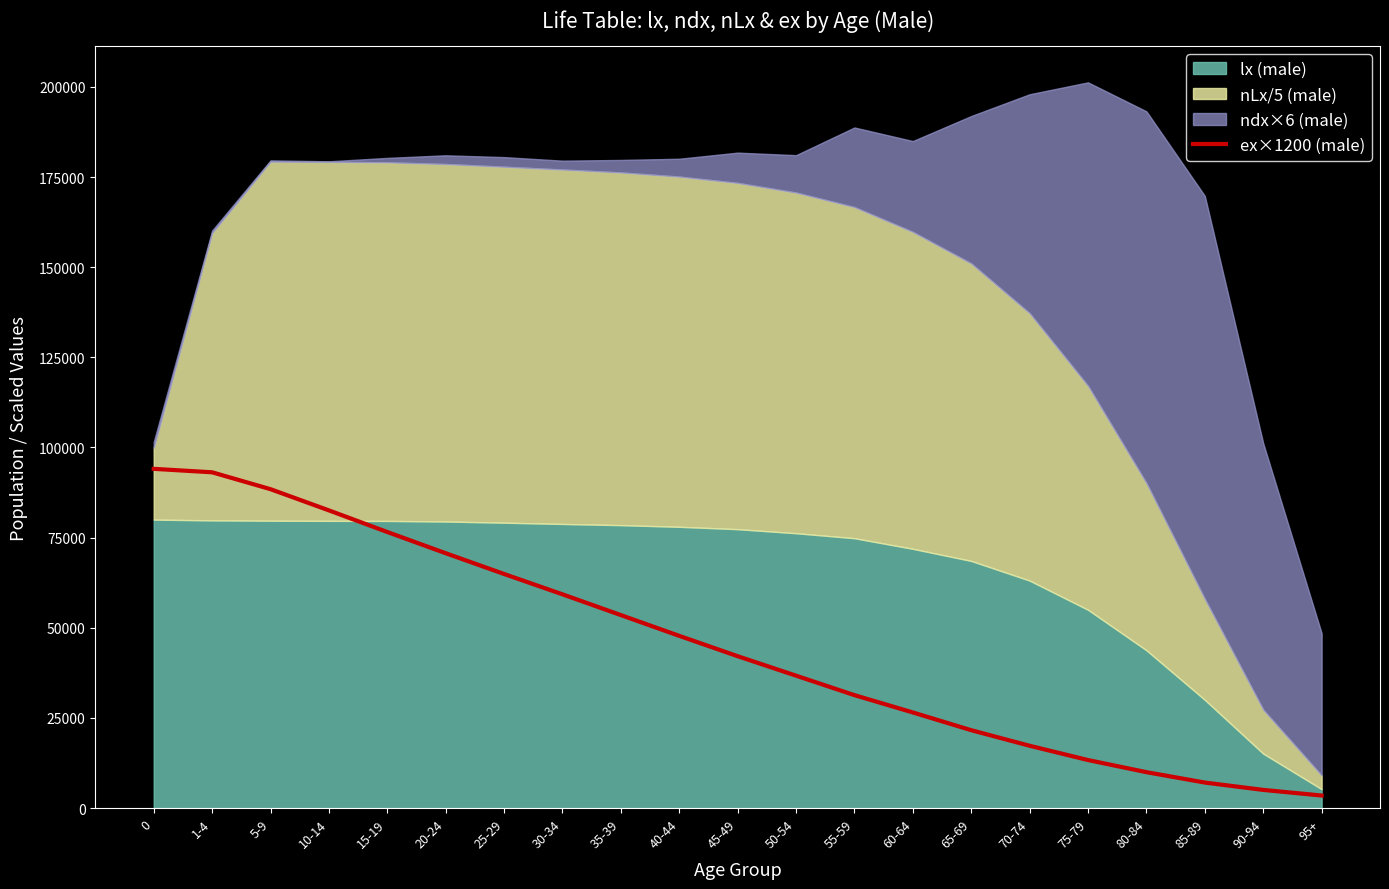

What is the maximum value for ex×1200 (male)?

94080